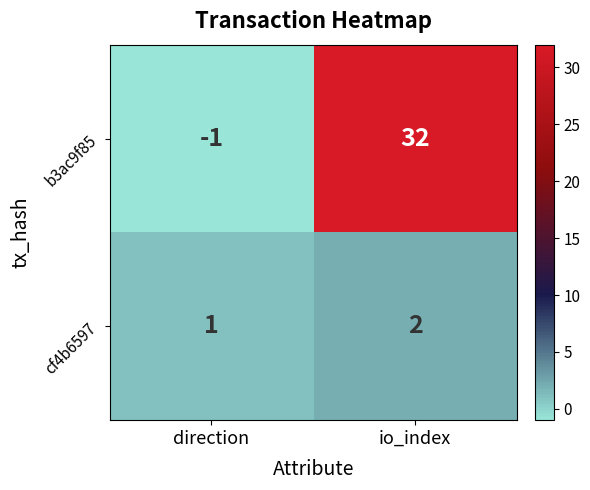

What is the sum of the cf4b6597 values at direction and io_index?

3